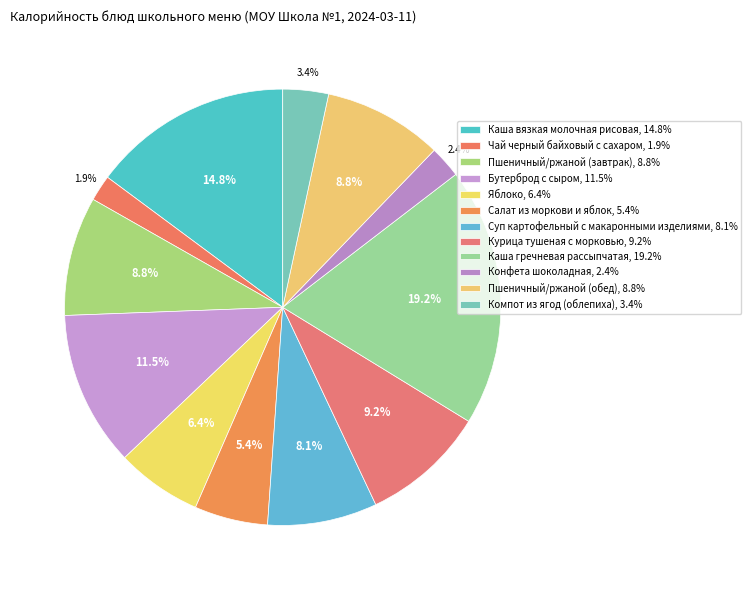

How many segments does this pie chart have?

12